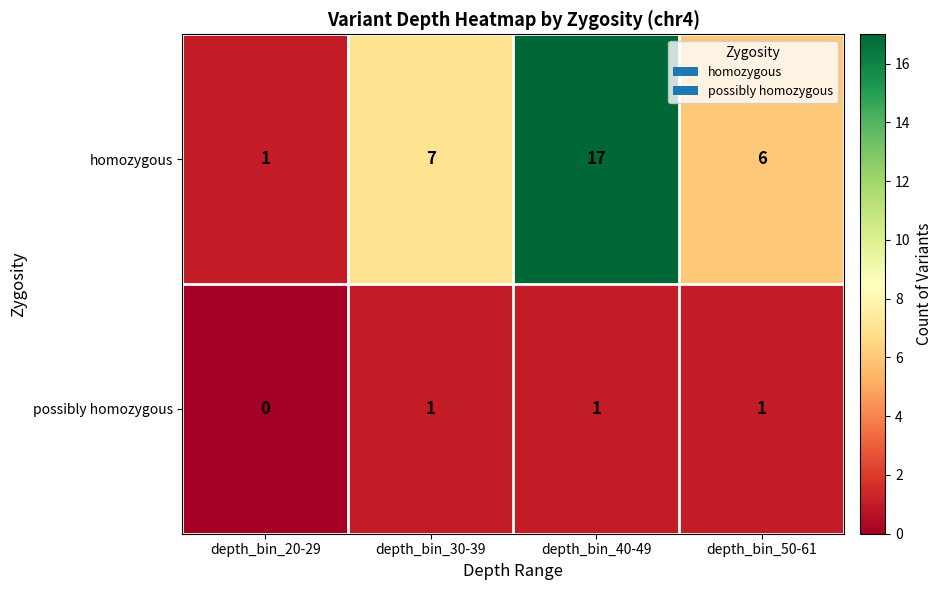

What is the sum of all possibly homozygous values?

3